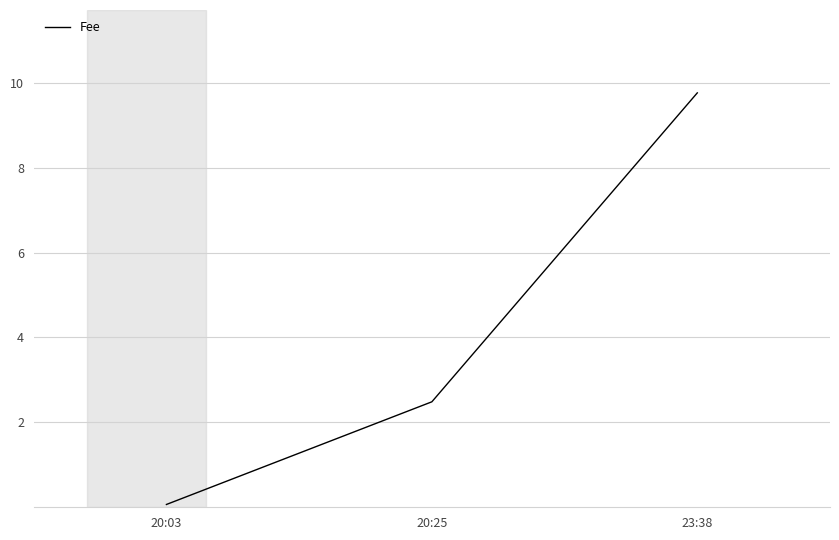

What is the difference between the maximum and second lowest values?

7.3